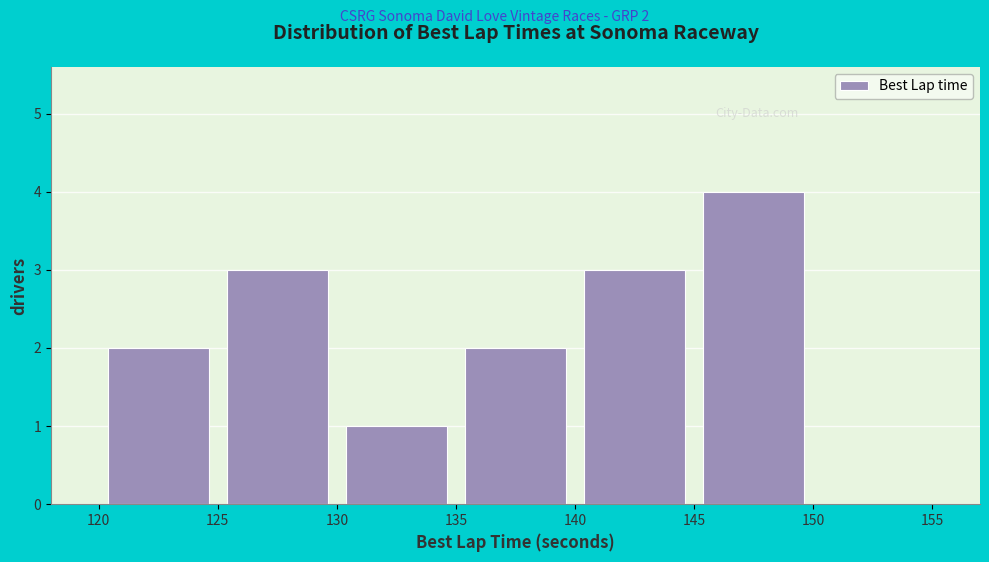

Which range on the x-axis has the tallest bar?

145 to 150